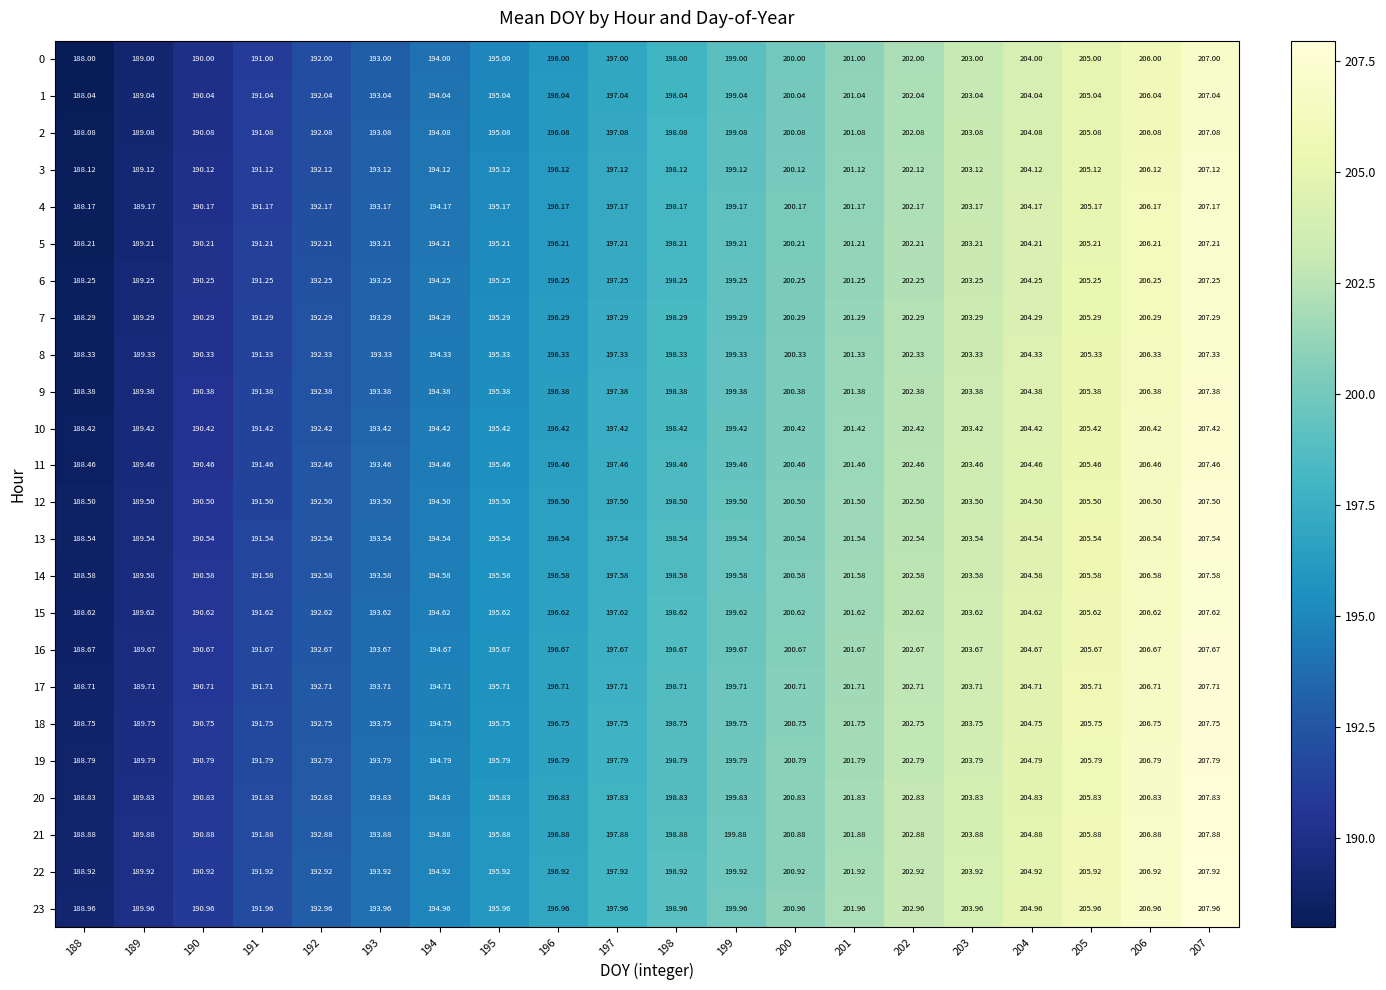

Is the value of 2 at 194 greater than the value of 12 at 197?

No